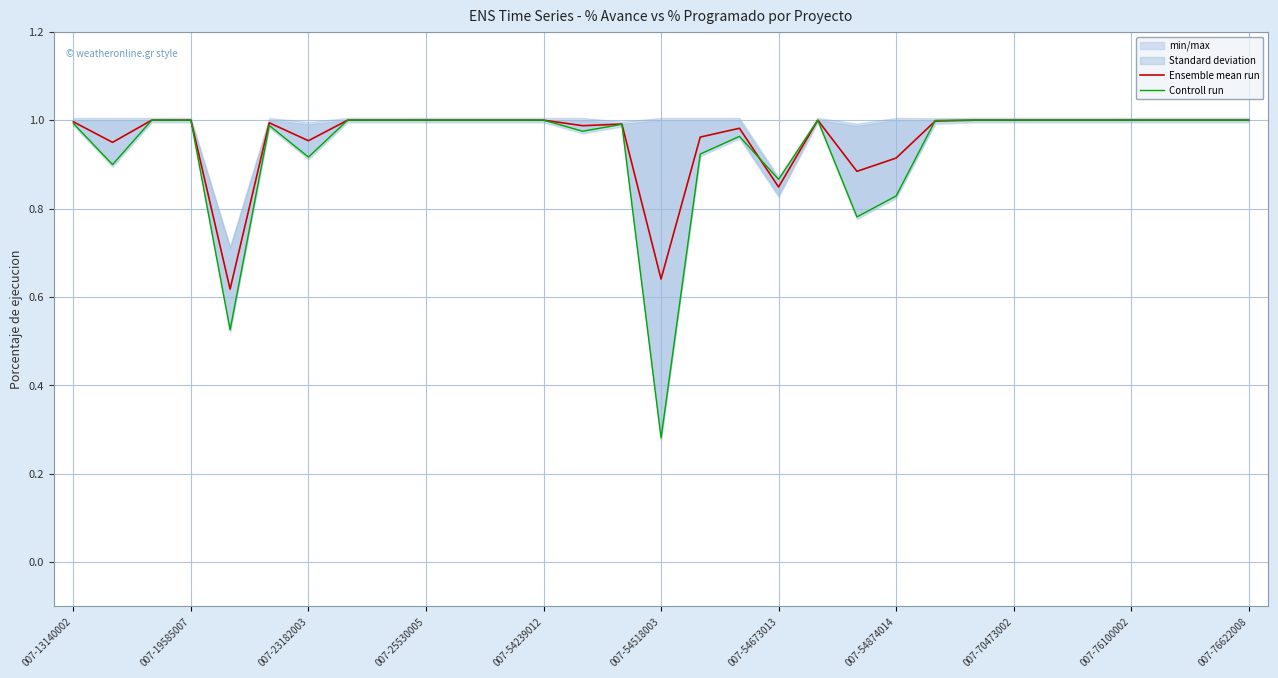

What is the value of the Ensemble mean run point at the 19th from the left?

0.8